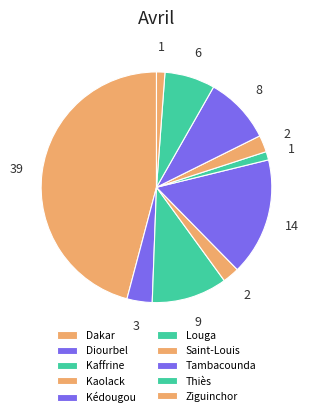

Count the number of slices in the pie.

10